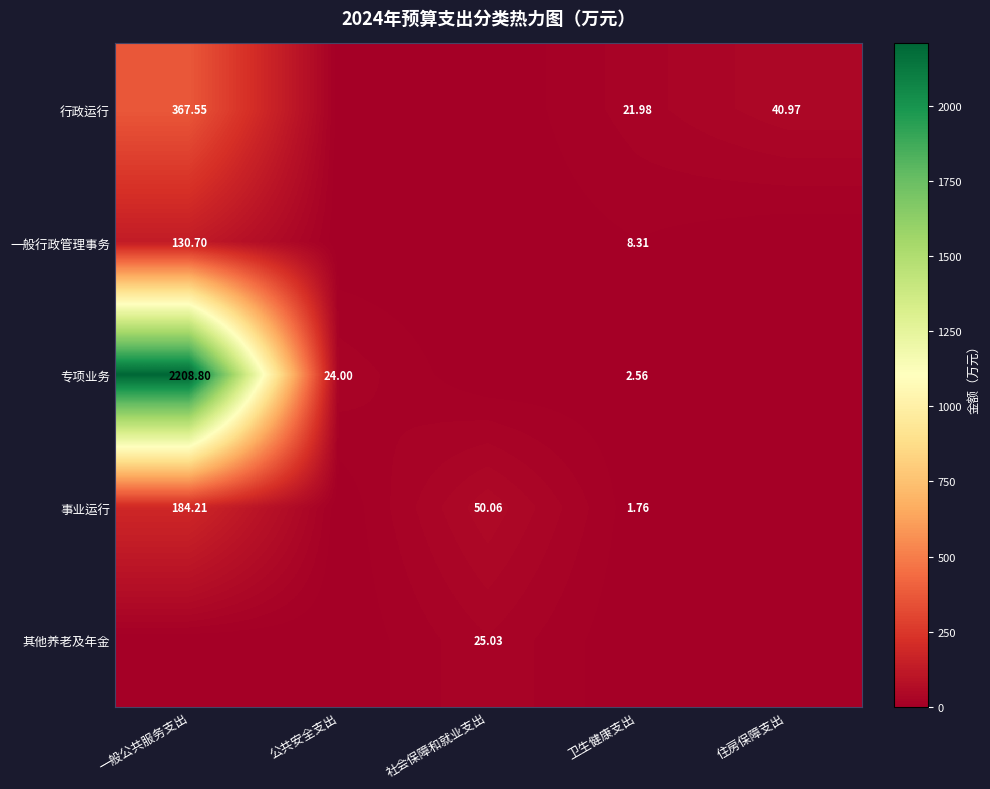

What is the difference between the maximum and minimum values in the 一般行政管理事务 series?

130.7